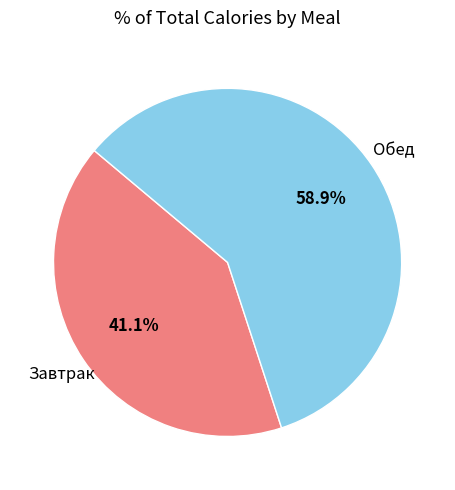

Is there a majority slice in this chart?

Yes